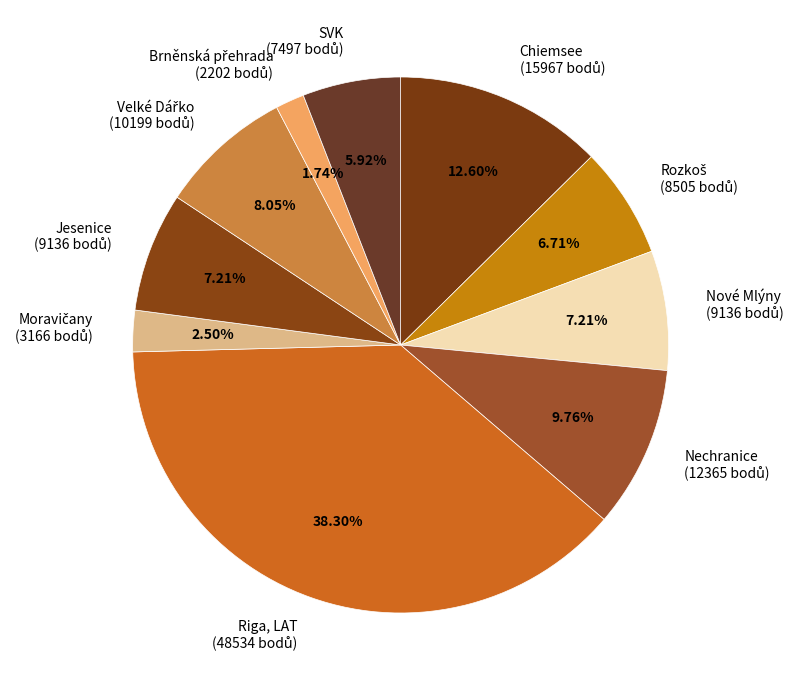

Is there a majority slice in this chart?

No